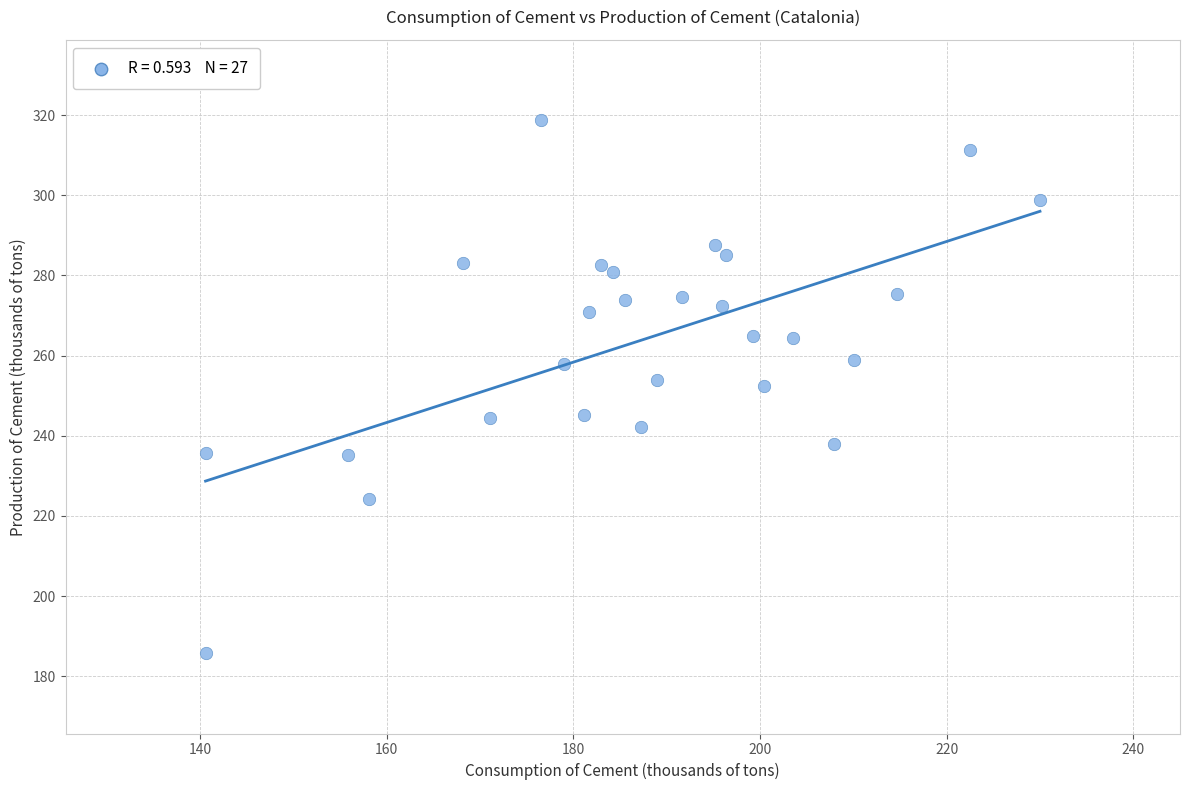

What is the range of Y values (max minus min)?

133.1